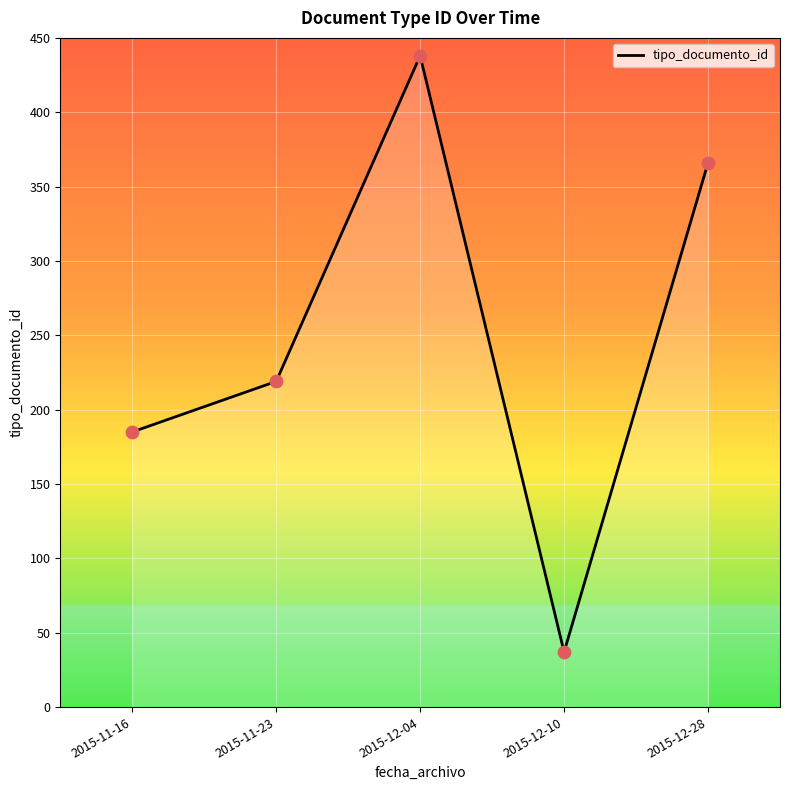

What is the change in value from 2015-12-10 to 2015-12-28?

+329